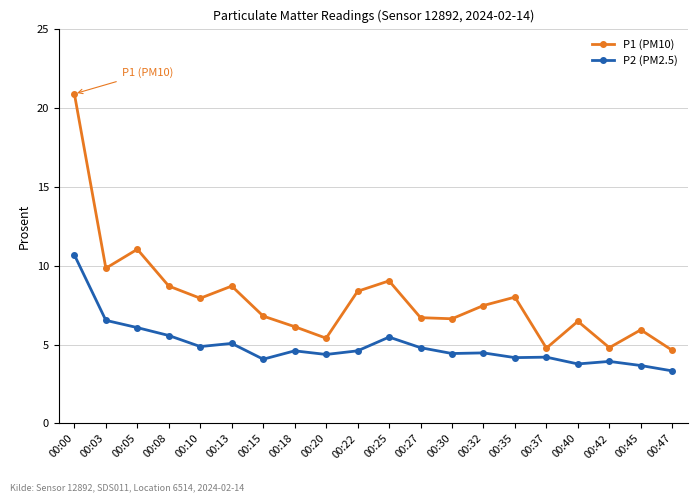

Is it true that P1 (PM10) equals 8.4 at 00:22?

True